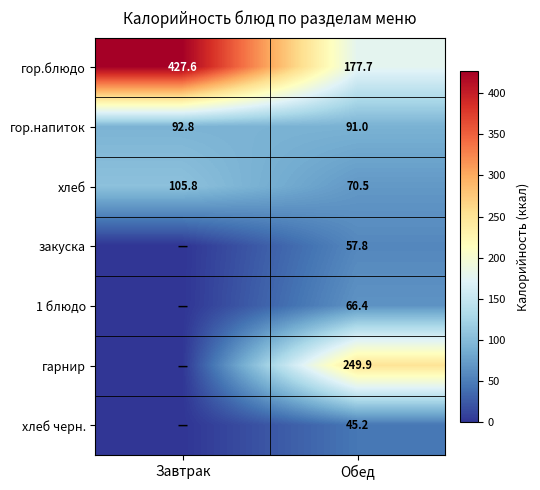

Which category has the lowest value across all series?

Завтрак